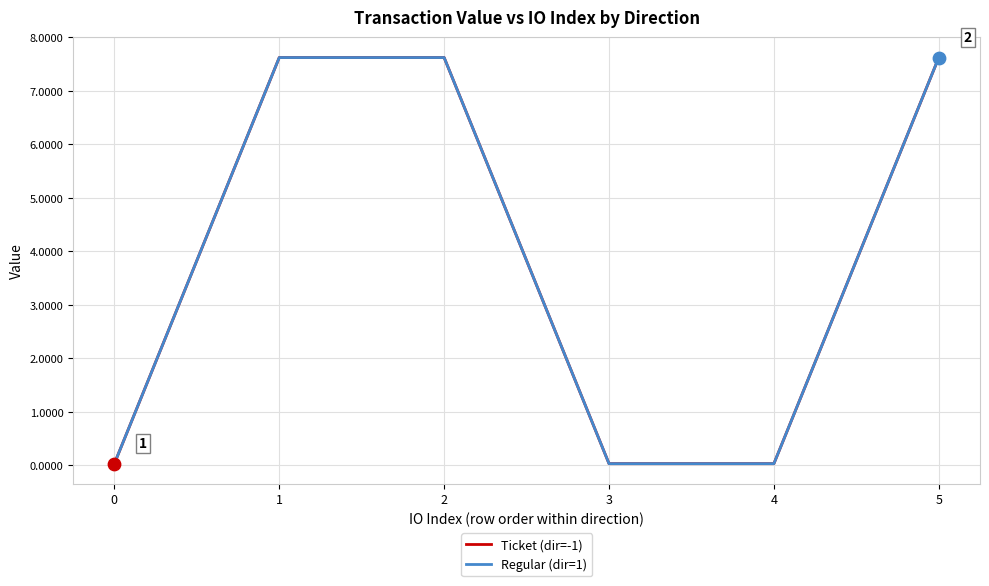

At which category is the sum across all series the highest?

1